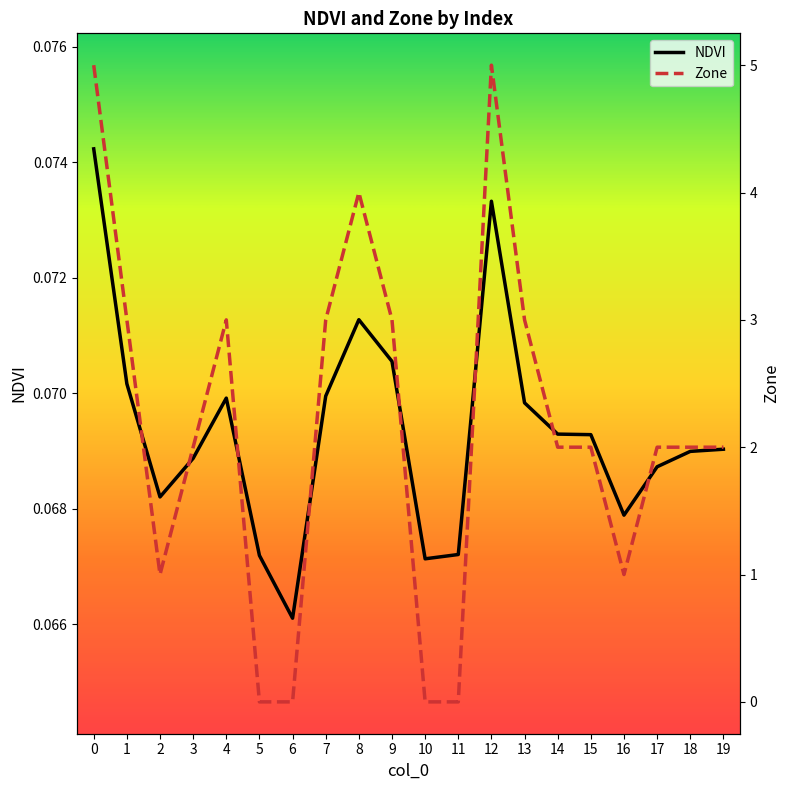

How many distinct data groups are displayed?

2